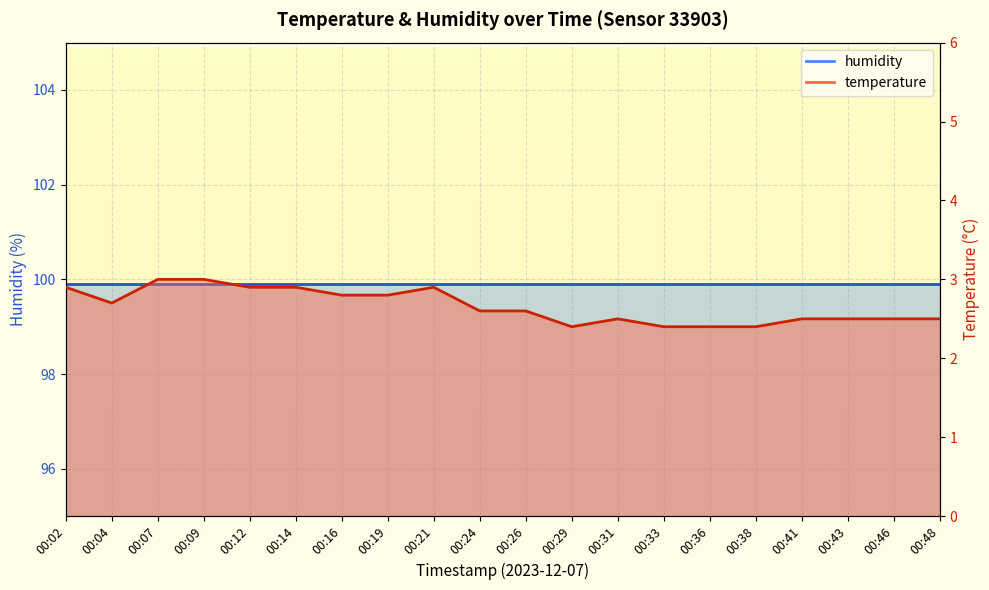

Reading left to right, transcribe all the data shown in this chart.

2.9	2.7	3.0	3.0	2.9	2.9	2.8	2.8	2.9	2.6	2.6	2.4	2.5	2.4	2.4	2.4	2.5	2.5	2.5	2.5